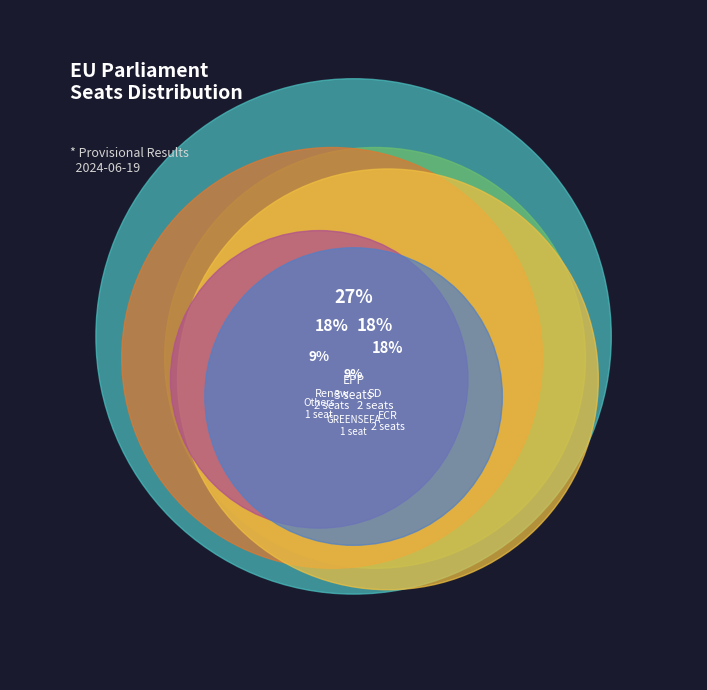

To the nearest percent, what is the average slice percentage?

17%